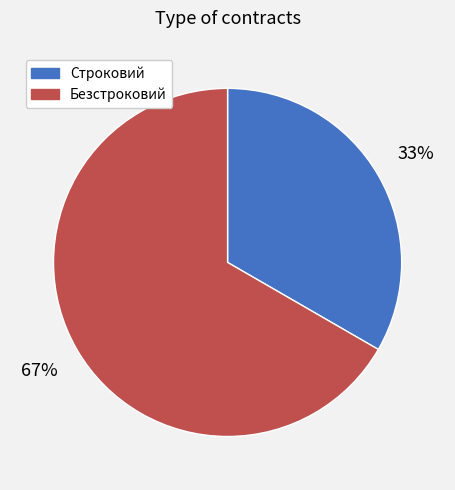

Does any single category account for the majority?

Yes